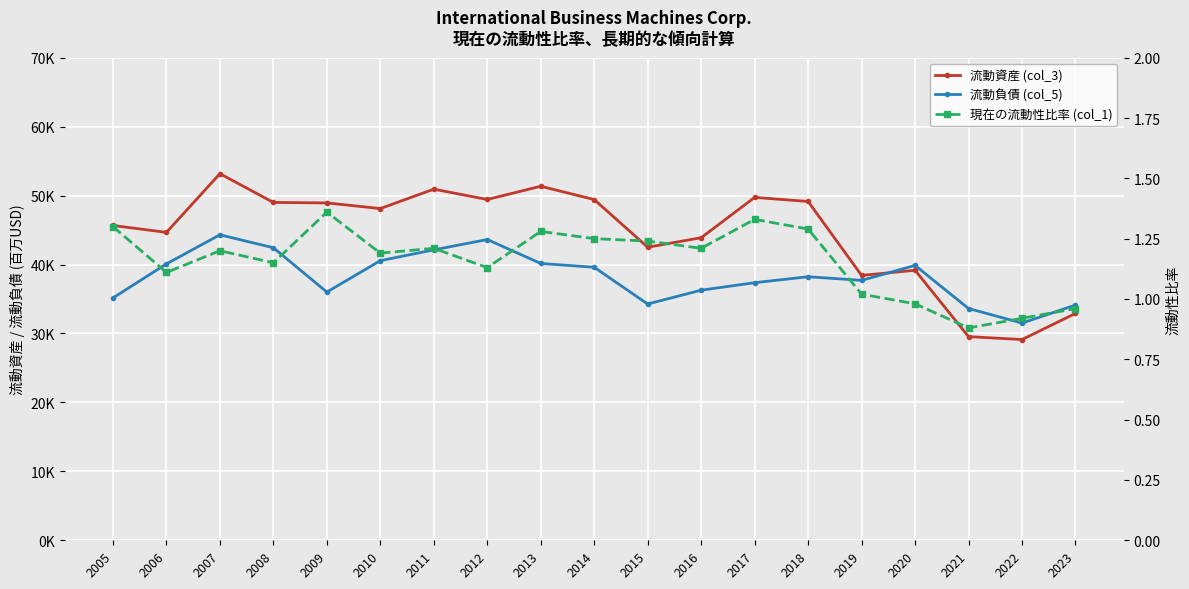

True or false: 現在の流動性比率 (col_1) and 流動資産 (col_3) intersect in this chart.

False